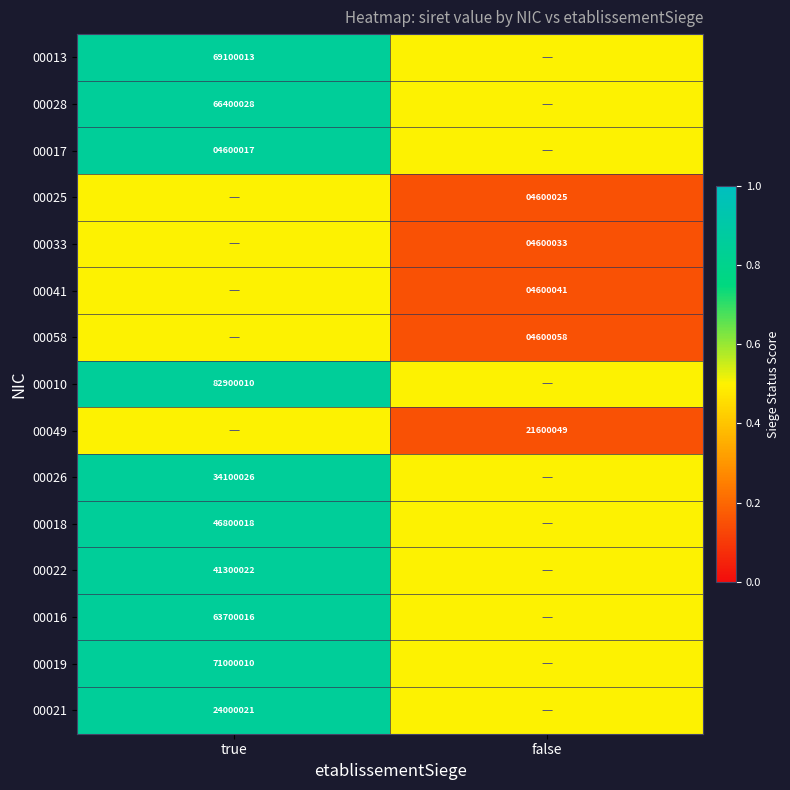

Is it true that 00017 equals 4600017.0 at true?

True